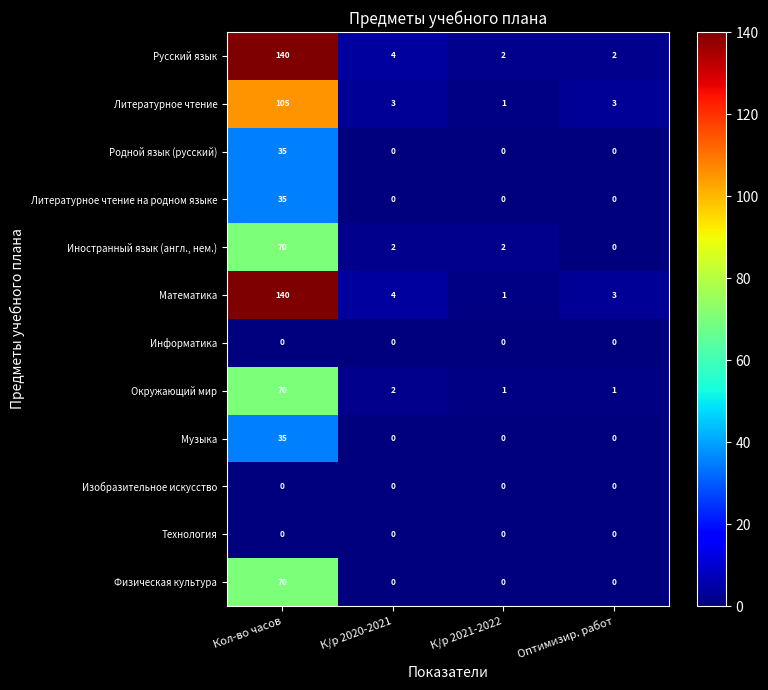

Which series has the widest spread of values?

Математика